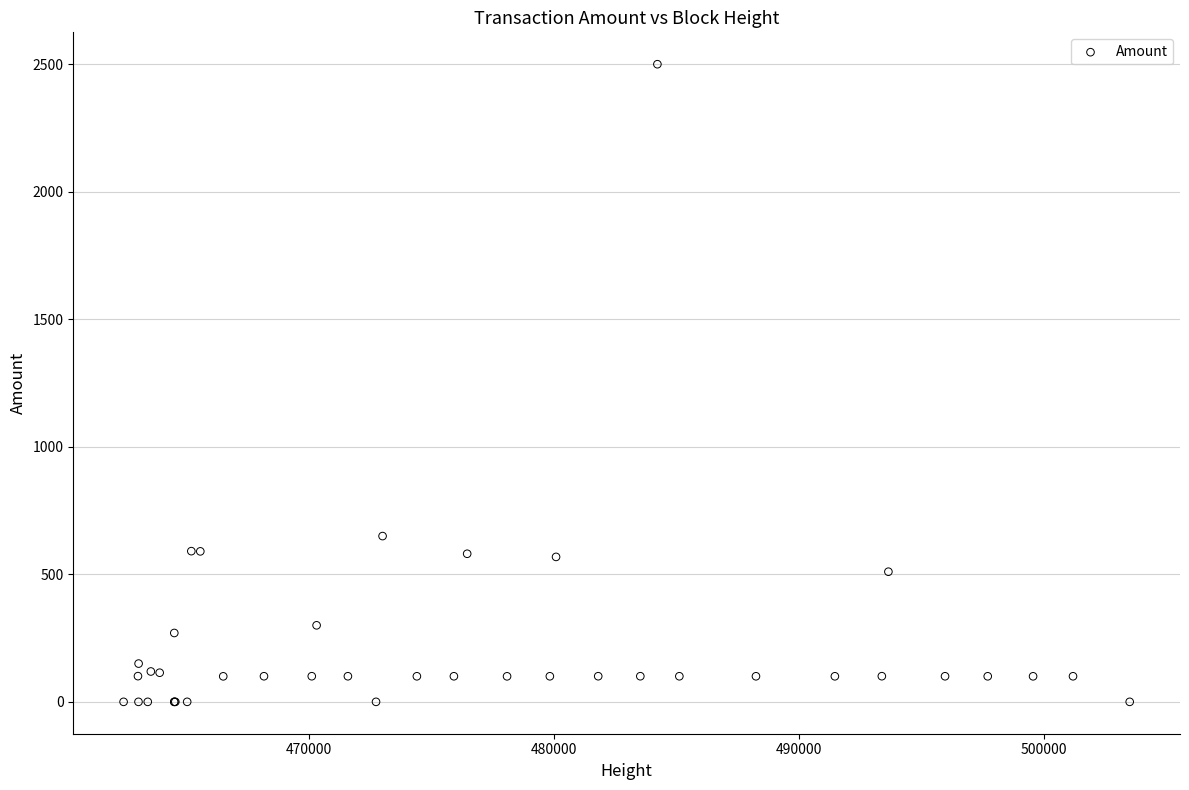

What Y value in the scatter plot is closest to 1250?

649.9